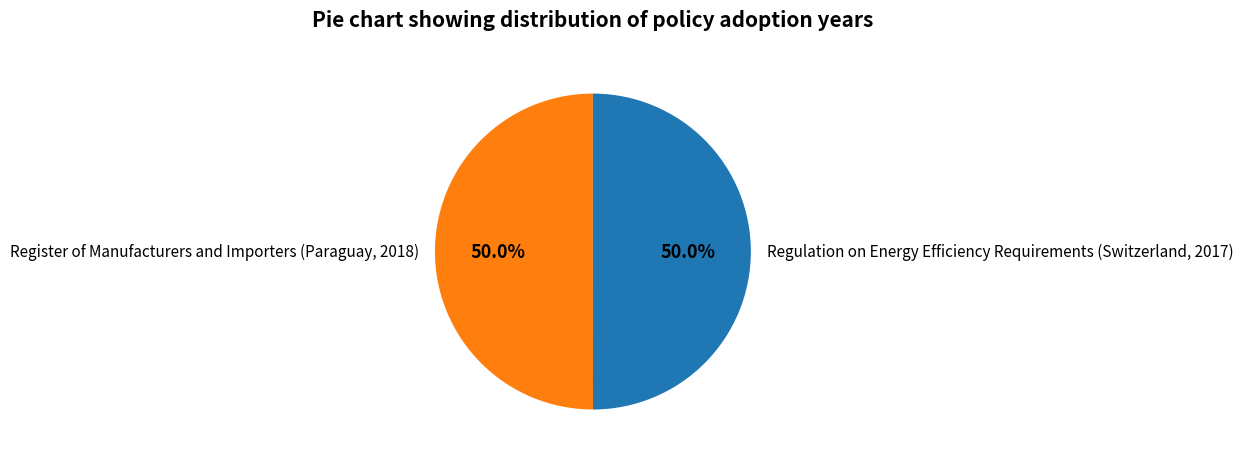

True or false: Register of Manufacturers and Importers (Paraguay, 2018) accounts for 50% of the total.

True